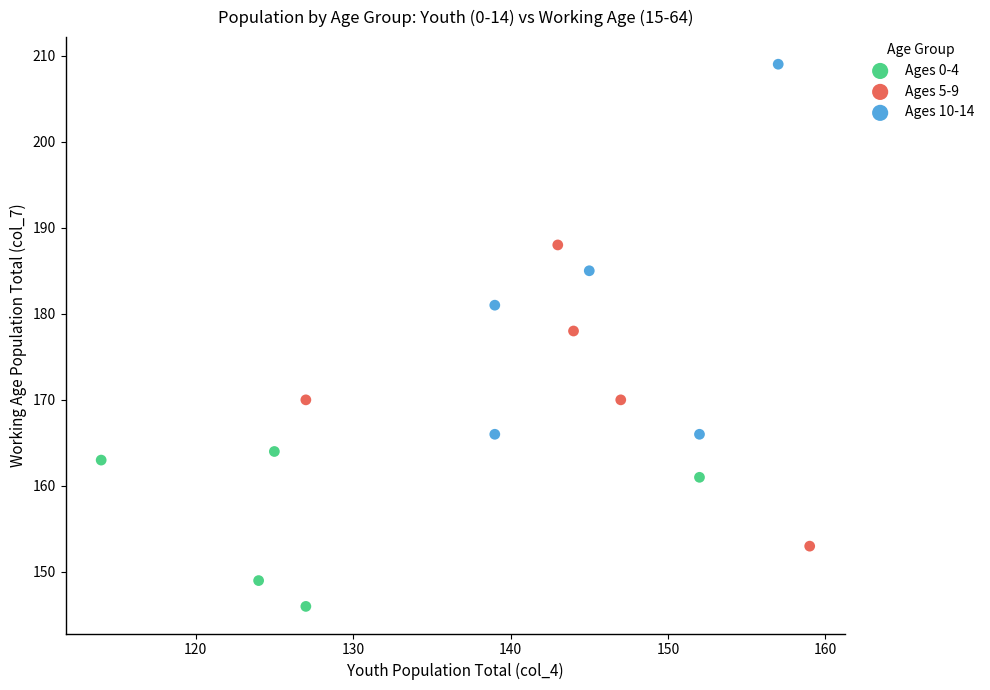

Which series contains the highest Y value?

Ages 10-14